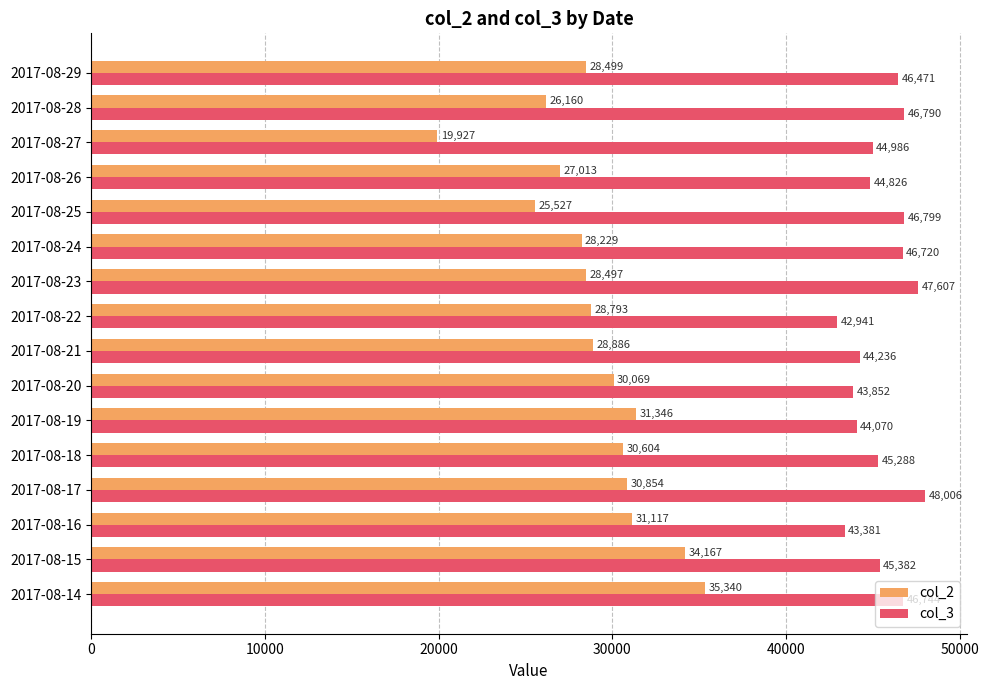

Rank the series by their maximum value, from lowest to highest.

col_2, col_3